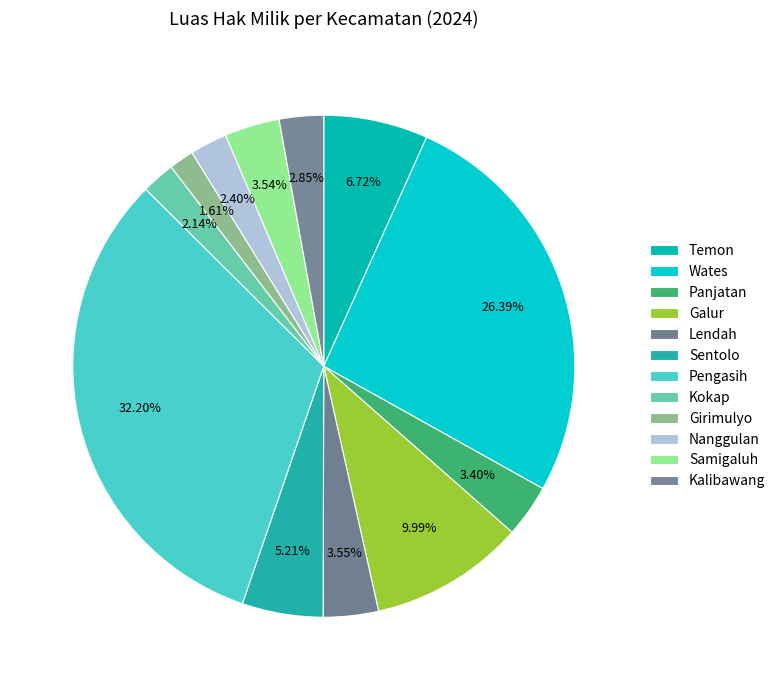

Is there a majority slice in this chart?

No